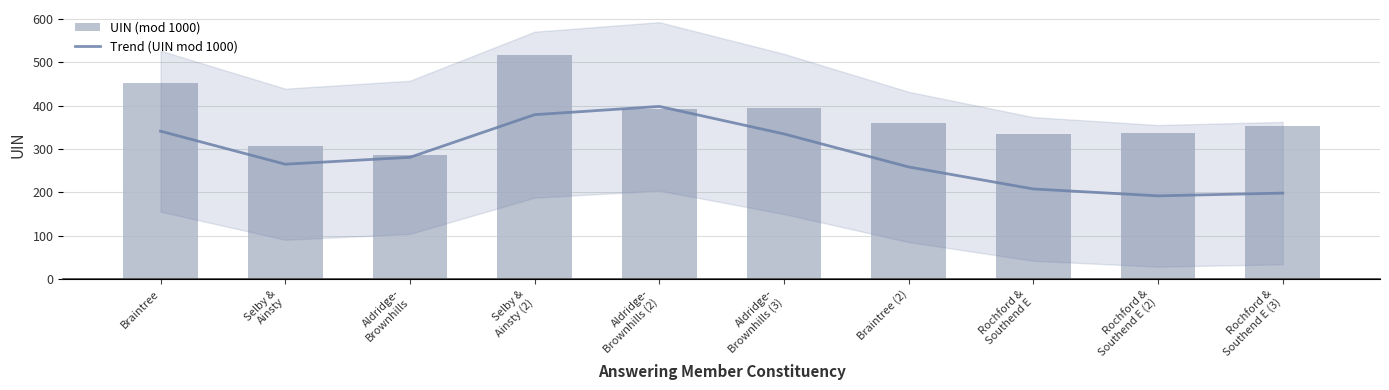

What is the smallest value displayed?

286